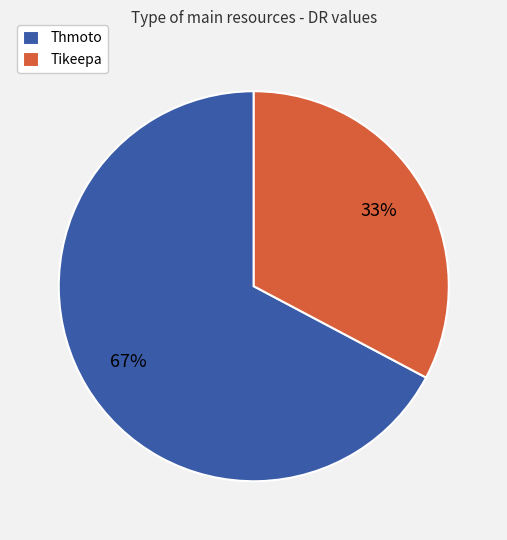

Is Thmoto the majority of the pie?

Yes